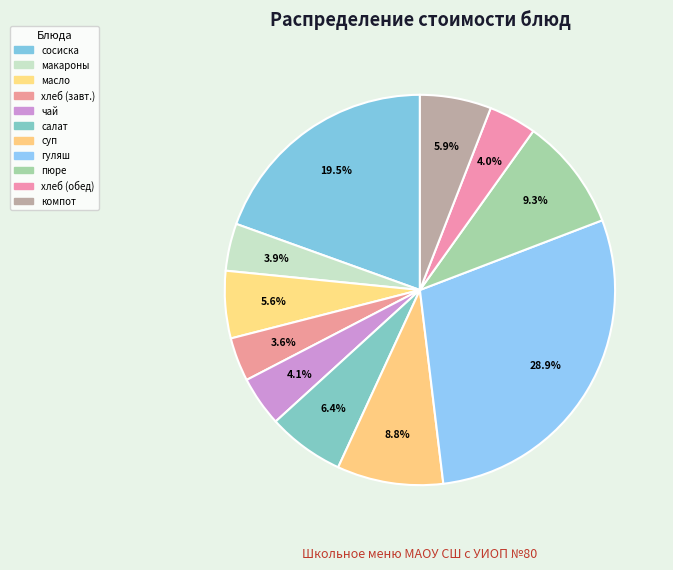

How many slices are in this pie chart?

11